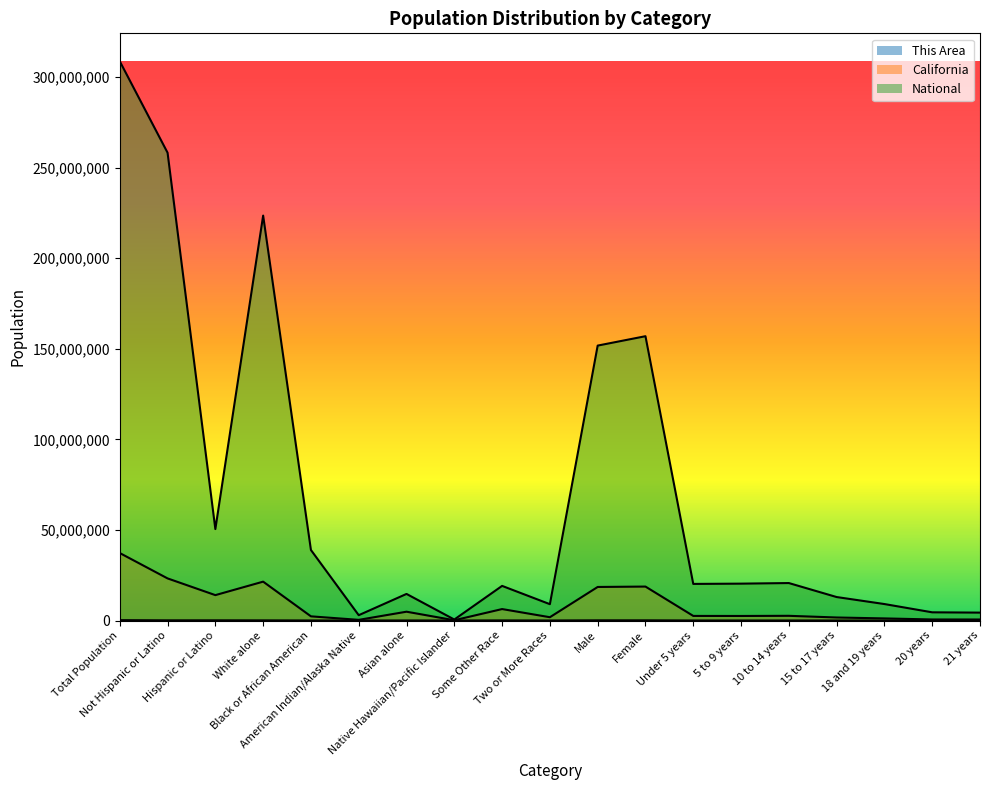

What are all the series names shown in the legend?

This Area, California, National